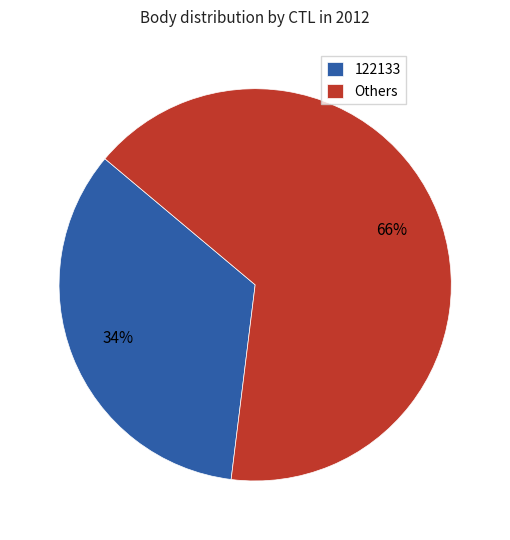

To the nearest percent, what portion does 122133 represent?

34%